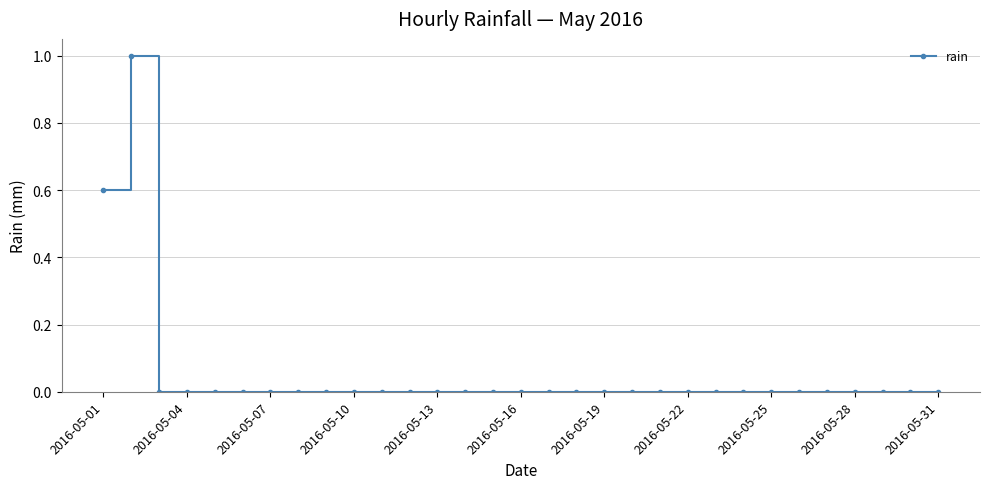

What is the difference between the second highest and minimum values?

0.6